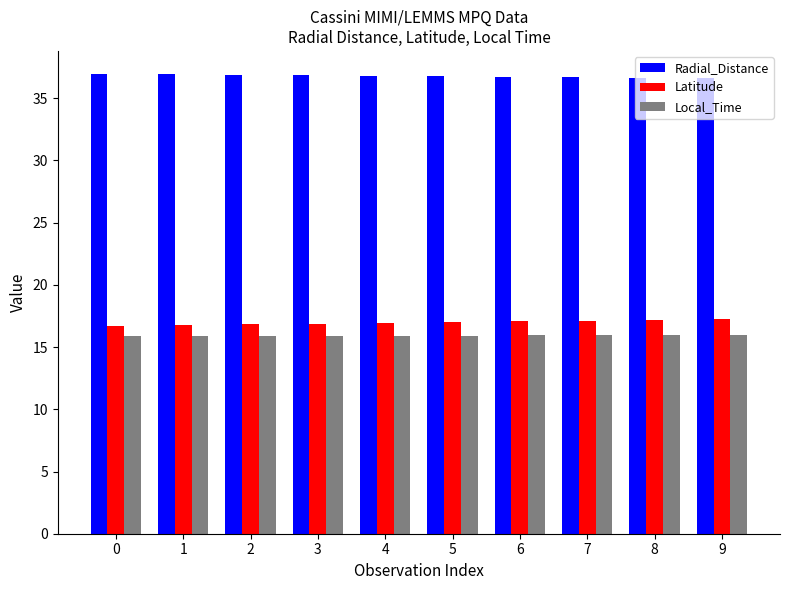

What is the maximum value for Radial_Distance?

37.0